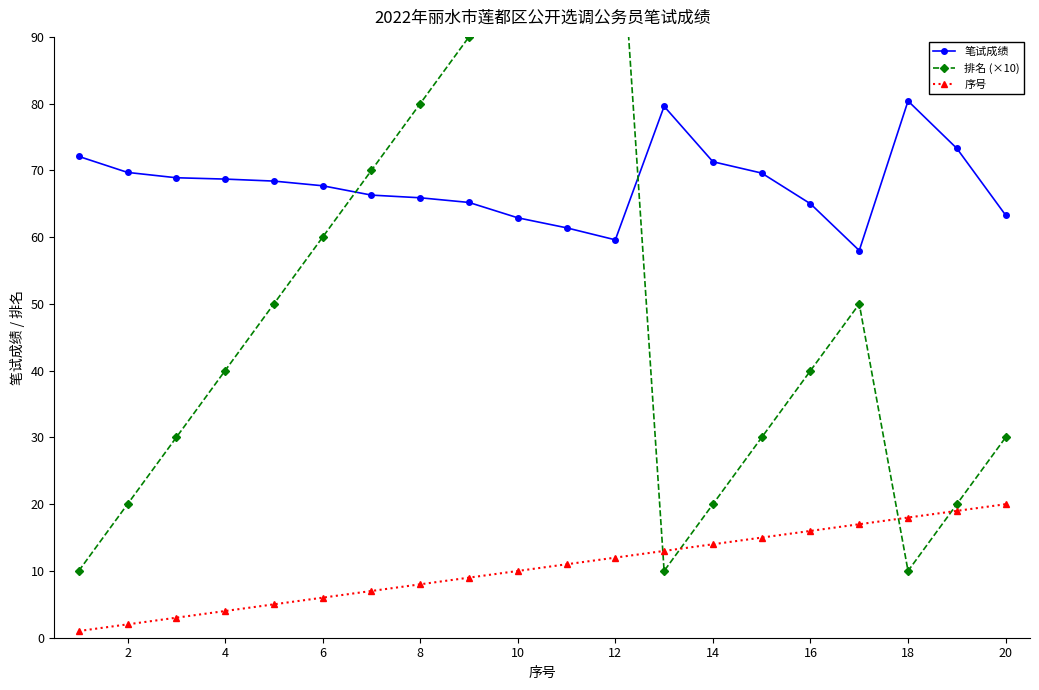

Rank the series by their maximum value, from lowest to highest.

序号, 笔试成绩, 排名 (×10)